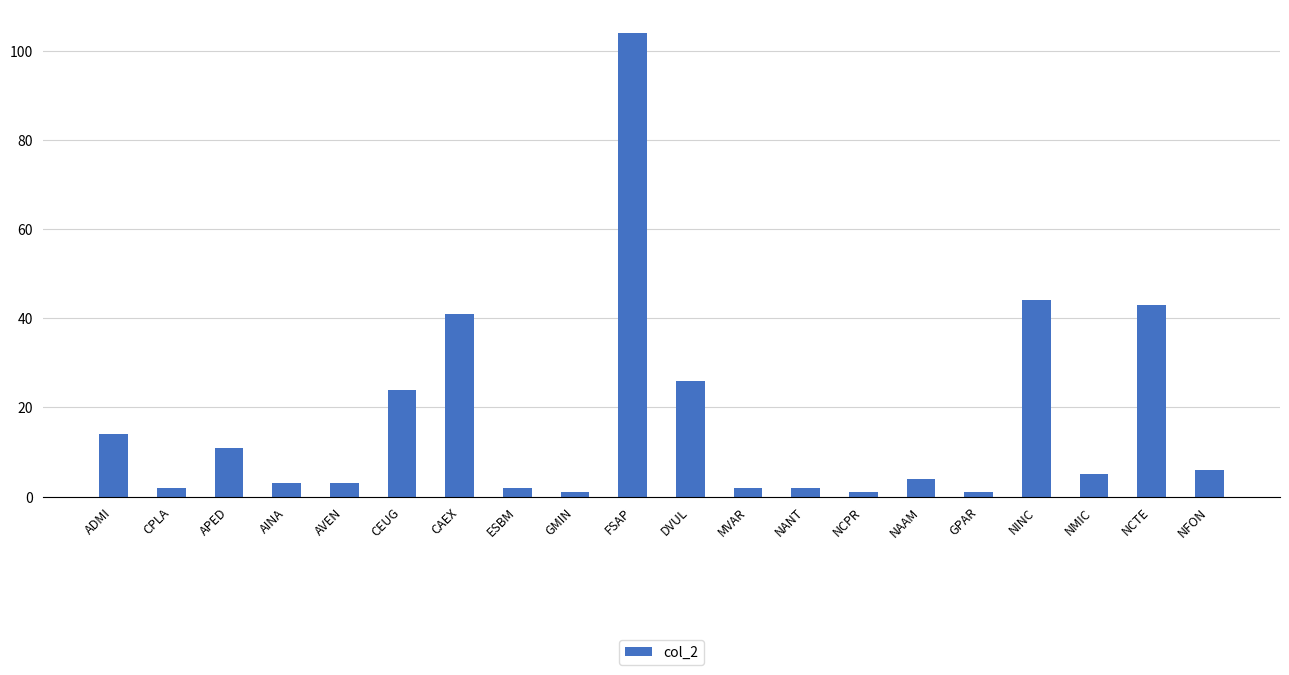

Reading right to left, list all the values displayed in this chart.

6	43	5	44	1	4	1	2	2	26	104	1	2	41	24	3	3	11	2	14